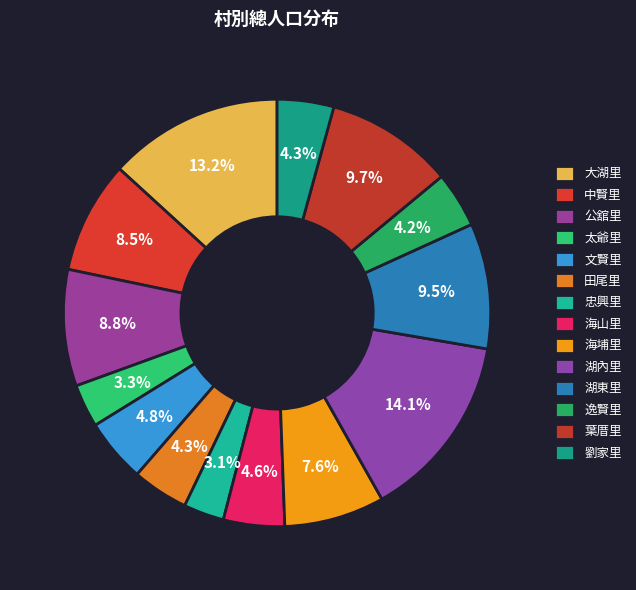

How many slices are in this pie chart?

14